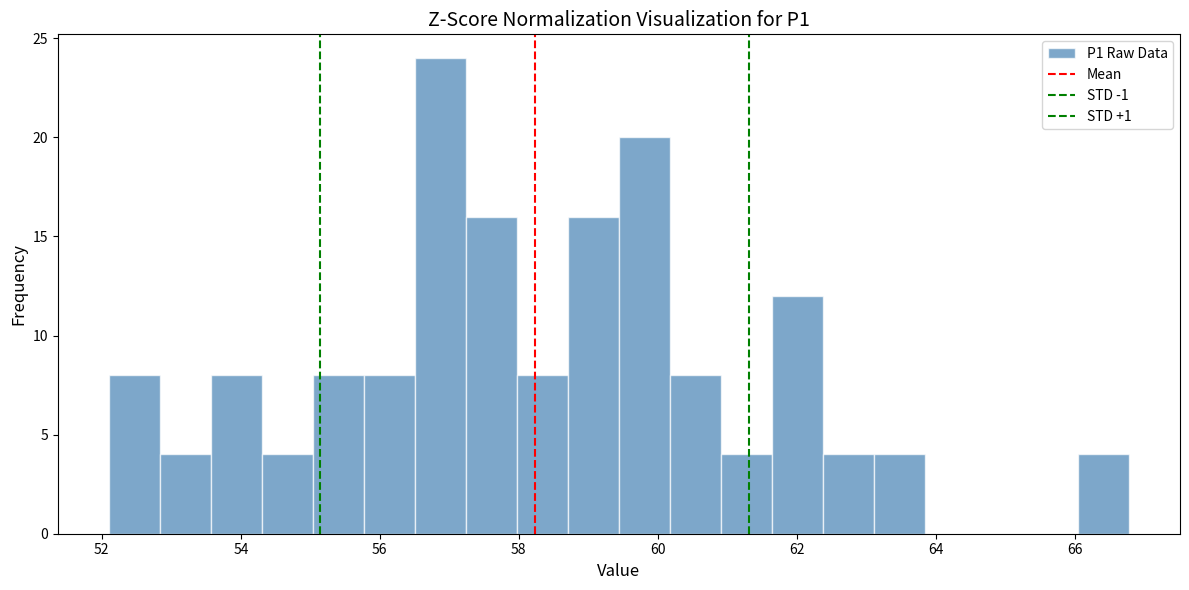

Around what value on the x-axis is the tallest bar? Give the approximate position of its centre, as read against the axis.

56.8